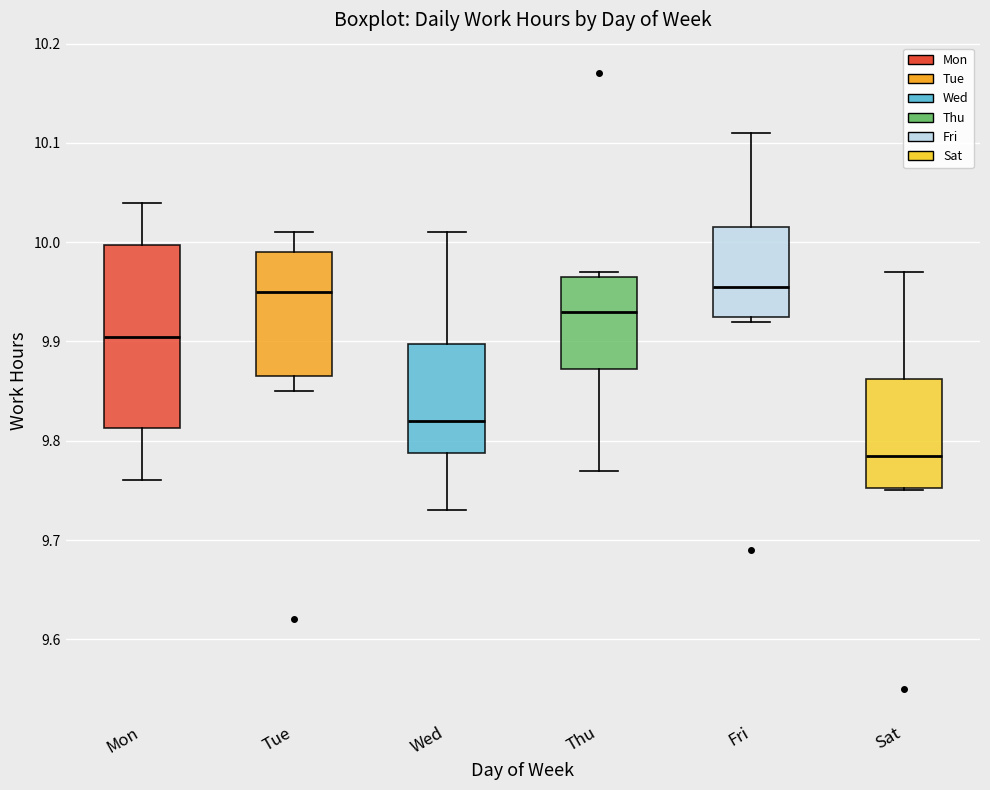

Reading left to right, transcribe this box plot: for each box, give where its median line is, the range the box spans, and where its two whiskers end, as read against the y-axis. The values are not printed on the chart, so give them approximately, as read against the axis.

Mon: median 9.91, box 9.81 to 10.00, whiskers 9.76 to 10.04
Tue: median 9.95, box 9.87 to 9.99, whiskers 9.85 to 10.01
Wed: median 9.82, box 9.79 to 9.90, whiskers 9.73 to 10.01
Thu: median 9.93, box 9.87 to 9.97, whiskers 9.77 to 9.97 (just above the box's upper edge)
Fri: median 9.96, box 9.93 to 10.02, whiskers 9.92 to 10.11
Sat: median 9.79, box 9.75 to 9.86, whiskers 9.75 to 9.97